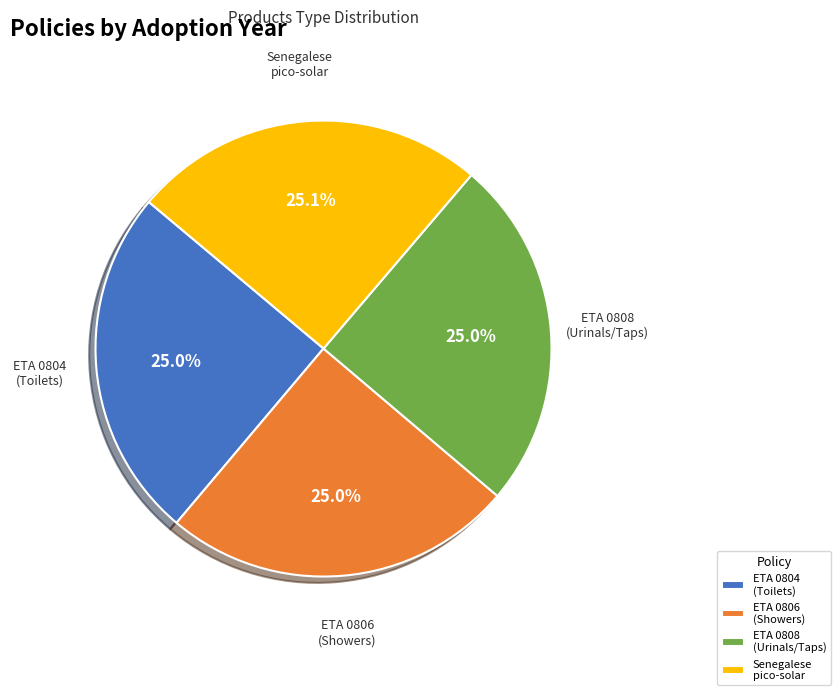

Is the sum of ETA 0804 (Toilets) and Senegalese pico-solar greater than half?

Yes